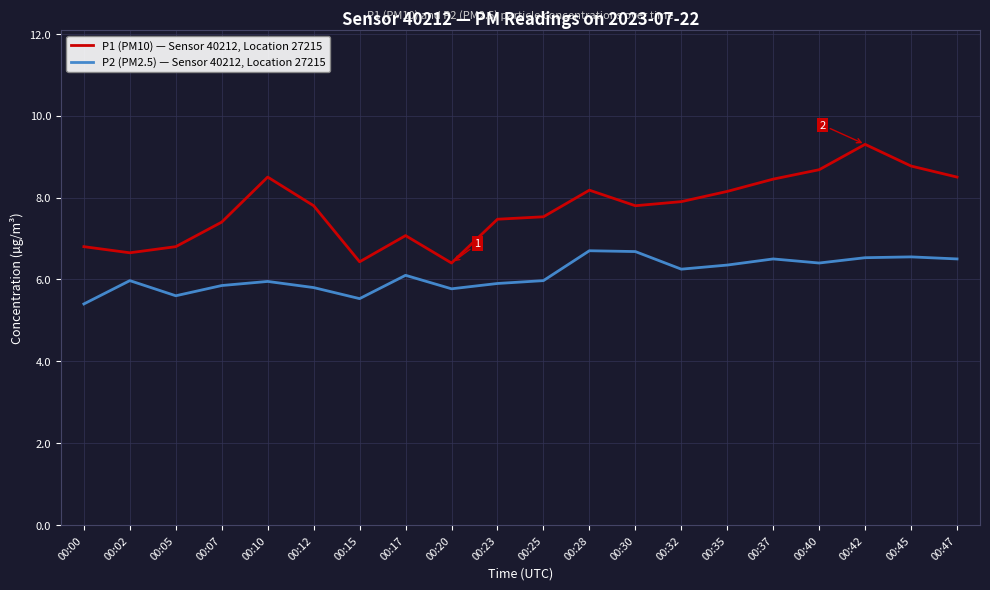

Where is P1 (PM10) — Sensor 40212, Location 27215 nearest to the value 7?

00:17